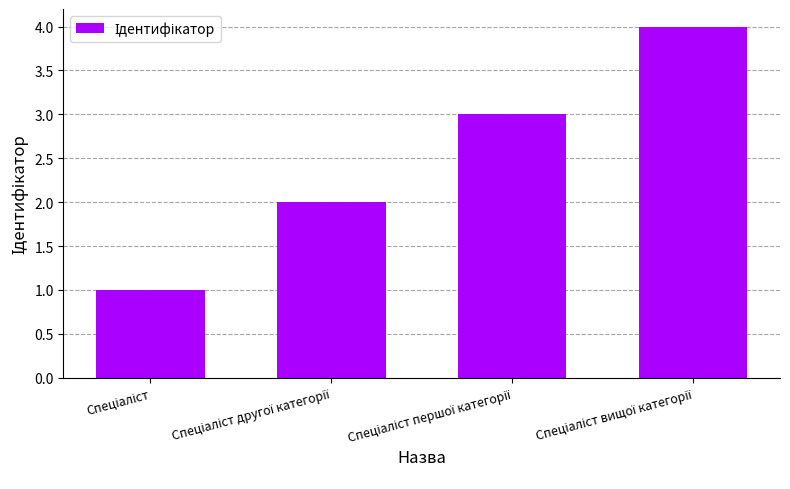

Are the bars grouped side by side (vs. stacked)?

No